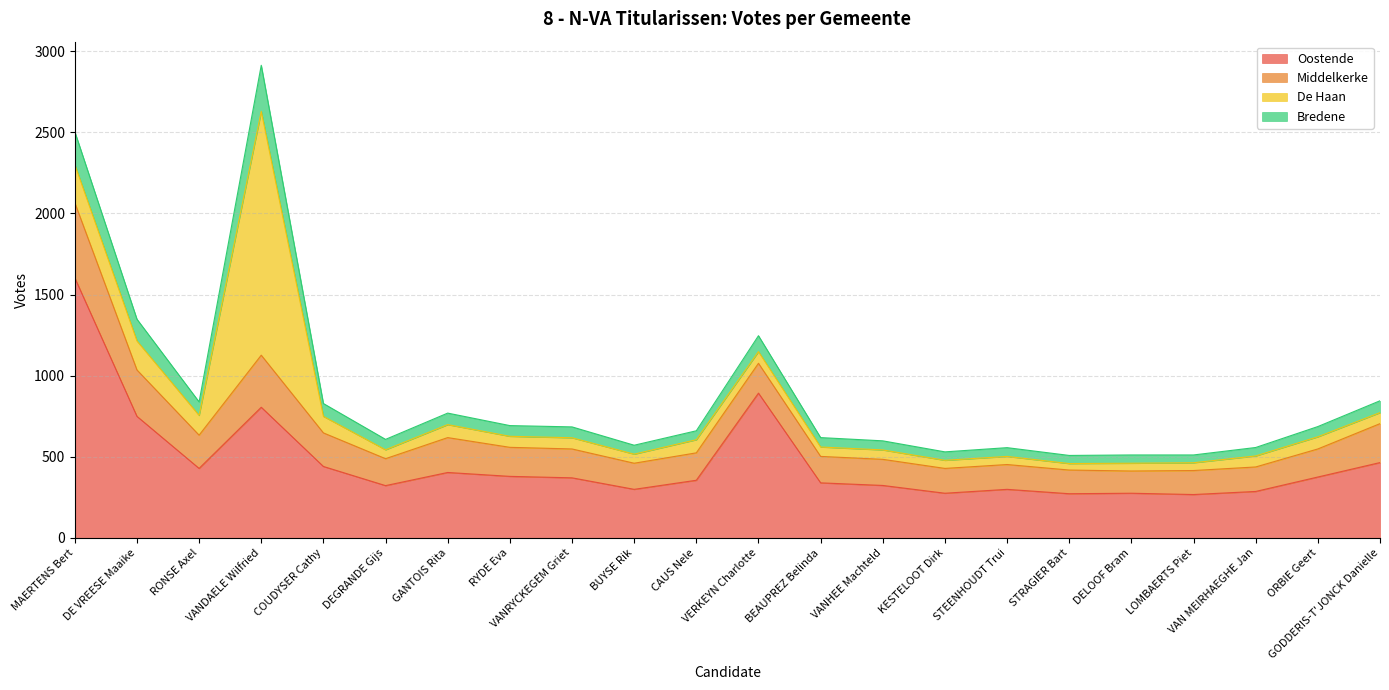

The value of Oostende at BEAUPREZ Belinda is 502. True or false?

False